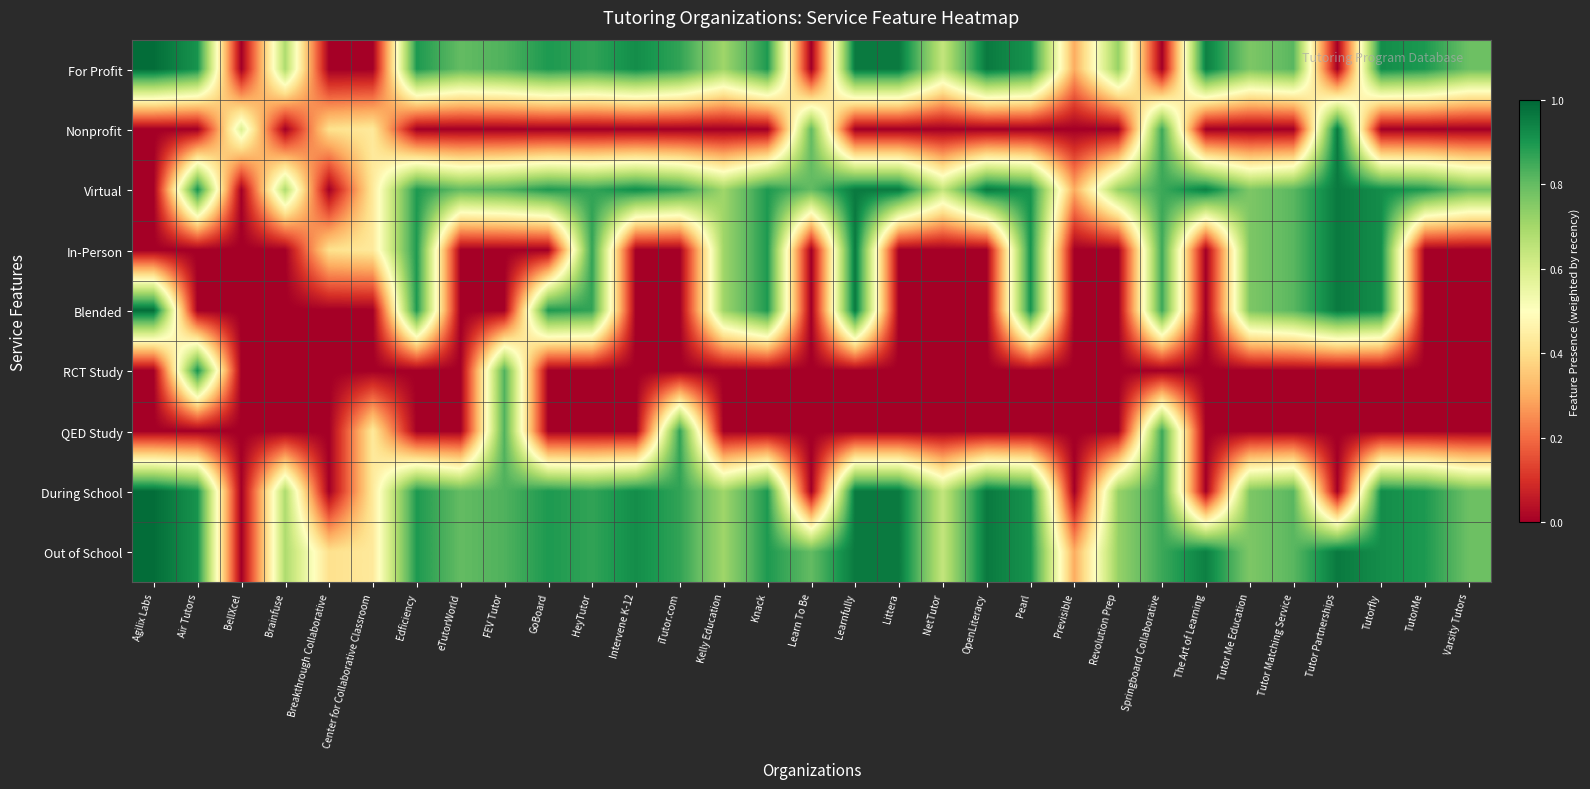

Reading left to right, what are all the values shown in this chart?

For Profit: Agilix Labs=1.0	Air Tutors=0.9	BellXcel=0.0	Brainfuse=0.7	Breakthrough Collaborative=0.0	Center for Collaborative Classroom=0.0	Edficiency=0.9	eTutorWorld=0.8	FEV Tutor=0.8	GoBoard=0.9	HeyTutor=0.9	Intervene K-12=0.9	iTutor.com=0.9	Kelly Education=0.7	Knack=0.9	Learn To Be=0.0	Learnfully=1.0	Littera=1.0	NetTutor=0.6	OpenLiteracy=1.0	Pearl=0.9	Previsible=0.3	Revolution Prep=0.7	Springboard Collaborative=0.0	The Art of Learning=0.9	Tutor Me Education=0.8	Tutor Matching Service=0.8	Tutor Partnerships=0.0	Tutorfly=0.9	TutorMe=0.9	Varsity Tutors=0.8
Nonprofit: Agilix Labs=0.0	Air Tutors=0.0	BellXcel=0.6	Brainfuse=0.0	Breakthrough Collaborative=0.4	Center for Collaborative Classroom=0.4	Edficiency=0.0	eTutorWorld=0.0	FEV Tutor=0.0	GoBoard=0.0	HeyTutor=0.0	Intervene K-12=0.0	iTutor.com=0.0	Kelly Education=0.0	Knack=0.0	Learn To Be=0.8	Learnfully=0.0	Littera=0.0	NetTutor=0.0	OpenLiteracy=0.0	Pearl=0.0	Previsible=0.0	Revolution Prep=0.0	Springboard Collaborative=0.9	The Art of Learning=0.0	Tutor Me Education=0.0	Tutor Matching Service=0.0	Tutor Partnerships=1.0	Tutorfly=0.0	TutorMe=0.0	Varsity Tutors=0.0
Virtual: Agilix Labs=0.0	Air Tutors=0.9	BellXcel=0.0	Brainfuse=0.7	Breakthrough Collaborative=0.0	Center for Collaborative Classroom=0.4	Edficiency=0.9	eTutorWorld=0.8	FEV Tutor=0.8	GoBoard=0.9	HeyTutor=0.9	Intervene K-12=0.9	iTutor.com=0.9	Kelly Education=0.7	Knack=0.9	Learn To Be=0.8	Learnfully=1.0	Littera=1.0	NetTutor=0.6	OpenLiteracy=1.0	Pearl=0.9	Previsible=0.3	Revolution Prep=0.7	Springboard Collaborative=0.9	The Art of Learning=0.9	Tutor Me Education=0.8	Tutor Matching Service=0.8	Tutor Partnerships=1.0	Tutorfly=0.9	TutorMe=0.9	Varsity Tutors=0.8
In-Person: Agilix Labs=0.0	Air Tutors=0.0	BellXcel=0.0	Brainfuse=0.0	Breakthrough Collaborative=0.4	Center for Collaborative Classroom=0.4	Edficiency=0.9	eTutorWorld=0.0	FEV Tutor=0.0	GoBoard=0.0	HeyTutor=0.9	Intervene K-12=0.0	iTutor.com=0.0	Kelly Education=0.7	Knack=0.9	Learn To Be=0.0	Learnfully=1.0	Littera=0.0	NetTutor=0.0	OpenLiteracy=0.0	Pearl=0.9	Previsible=0.0	Revolution Prep=0.0	Springboard Collaborative=0.9	The Art of Learning=0.0	Tutor Me Education=0.8	Tutor Matching Service=0.8	Tutor Partnerships=1.0	Tutorfly=0.9	TutorMe=0.0	Varsity Tutors=0.0
Blended: Agilix Labs=1.0	Air Tutors=0.0	BellXcel=0.0	Brainfuse=0.0	Breakthrough Collaborative=0.0	Center for Collaborative Classroom=0.0	Edficiency=0.9	eTutorWorld=0.0	FEV Tutor=0.0	GoBoard=0.9	HeyTutor=0.9	Intervene K-12=0.0	iTutor.com=0.0	Kelly Education=0.7	Knack=0.9	Learn To Be=0.0	Learnfully=1.0	Littera=0.0	NetTutor=0.0	OpenLiteracy=0.0	Pearl=0.9	Previsible=0.0	Revolution Prep=0.0	Springboard Collaborative=0.9	The Art of Learning=0.0	Tutor Me Education=0.8	Tutor Matching Service=0.8	Tutor Partnerships=1.0	Tutorfly=0.9	TutorMe=0.0	Varsity Tutors=0.0
RCT Study: Agilix Labs=0.0	Air Tutors=0.9	BellXcel=0.0	Brainfuse=0.0	Breakthrough Collaborative=0.0	Center for Collaborative Classroom=0.0	Edficiency=0.0	eTutorWorld=0.0	FEV Tutor=0.8	GoBoard=0.0	HeyTutor=0.0	Intervene K-12=0.0	iTutor.com=0.0	Kelly Education=0.0	Knack=0.0	Learn To Be=0.0	Learnfully=0.0	Littera=0.0	NetTutor=0.0	OpenLiteracy=0.0	Pearl=0.0	Previsible=0.0	Revolution Prep=0.0	Springboard Collaborative=0.0	The Art of Learning=0.0	Tutor Me Education=0.0	Tutor Matching Service=0.0	Tutor Partnerships=0.0	Tutorfly=0.0	TutorMe=0.0	Varsity Tutors=0.0
QED Study: Agilix Labs=0.0	Air Tutors=0.0	BellXcel=0.0	Brainfuse=0.0	Breakthrough Collaborative=0.0	Center for Collaborative Classroom=0.4	Edficiency=0.0	eTutorWorld=0.0	FEV Tutor=0.8	GoBoard=0.0	HeyTutor=0.0	Intervene K-12=0.0	iTutor.com=0.9	Kelly Education=0.0	Knack=0.0	Learn To Be=0.0	Learnfully=0.0	Littera=0.0	NetTutor=0.0	OpenLiteracy=0.0	Pearl=0.0	Previsible=0.0	Revolution Prep=0.0	Springboard Collaborative=0.9	The Art of Learning=0.0	Tutor Me Education=0.0	Tutor Matching Service=0.0	Tutor Partnerships=0.0	Tutorfly=0.0	TutorMe=0.0	Varsity Tutors=0.0
During School: Agilix Labs=1.0	Air Tutors=0.9	BellXcel=0.0	Brainfuse=0.7	Breakthrough Collaborative=0.0	Center for Collaborative Classroom=0.4	Edficiency=0.9	eTutorWorld=0.8	FEV Tutor=0.8	GoBoard=0.9	HeyTutor=0.9	Intervene K-12=0.9	iTutor.com=0.9	Kelly Education=0.7	Knack=0.9	Learn To Be=0.0	Learnfully=1.0	Littera=1.0	NetTutor=0.6	OpenLiteracy=1.0	Pearl=0.9	Previsible=0.0	Revolution Prep=0.7	Springboard Collaborative=0.9	The Art of Learning=0.0	Tutor Me Education=0.8	Tutor Matching Service=0.8	Tutor Partnerships=0.0	Tutorfly=0.9	TutorMe=0.9	Varsity Tutors=0.8
Out of School: Agilix Labs=1.0	Air Tutors=0.9	BellXcel=0.0	Brainfuse=0.7	Breakthrough Collaborative=0.4	Center for Collaborative Classroom=0.4	Edficiency=0.9	eTutorWorld=0.8	FEV Tutor=0.8	GoBoard=0.9	HeyTutor=0.9	Intervene K-12=0.9	iTutor.com=0.9	Kelly Education=0.7	Knack=0.9	Learn To Be=0.8	Learnfully=1.0	Littera=1.0	NetTutor=0.6	OpenLiteracy=1.0	Pearl=0.9	Previsible=0.3	Revolution Prep=0.7	Springboard Collaborative=0.9	The Art of Learning=0.9	Tutor Me Education=0.8	Tutor Matching Service=0.8	Tutor Partnerships=1.0	Tutorfly=0.9	TutorMe=0.9	Varsity Tutors=0.8